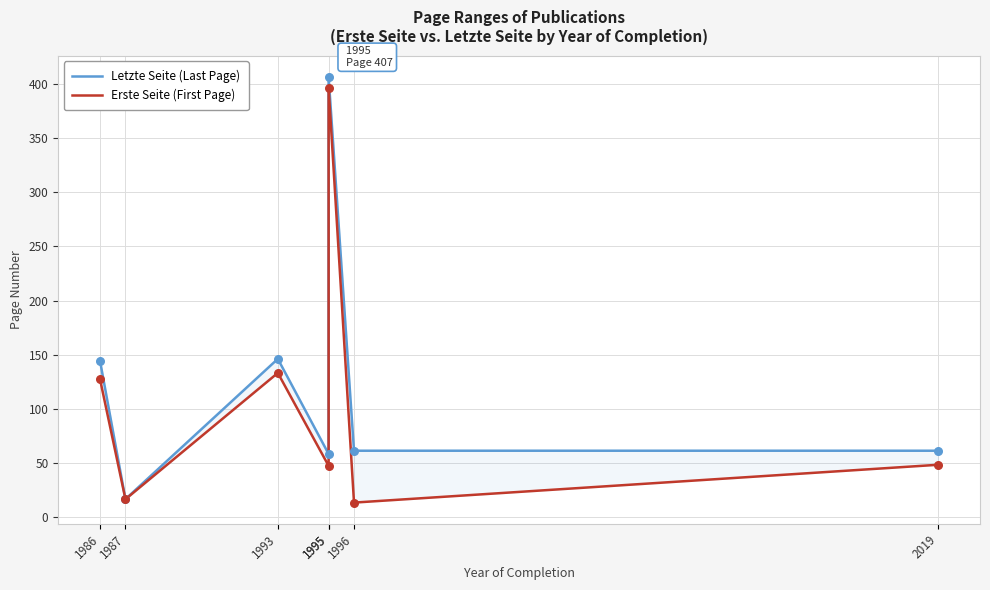

What is the total value across all series at 1996?

74.0